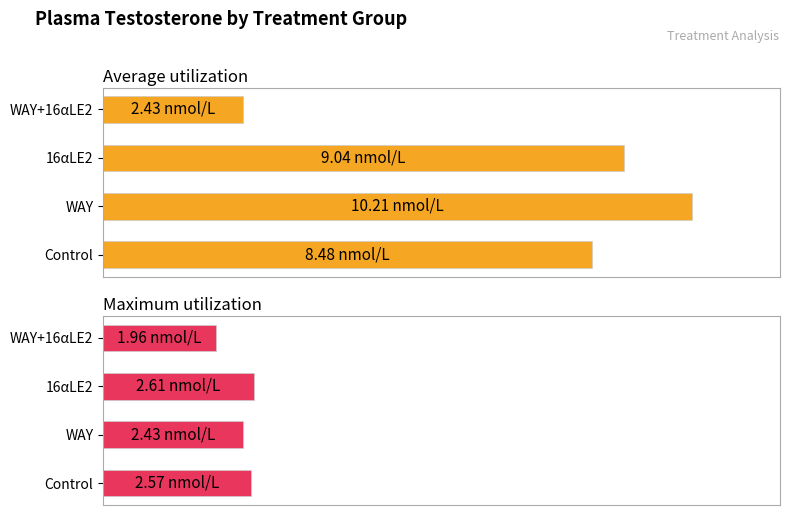

How many bars are there in total?

8